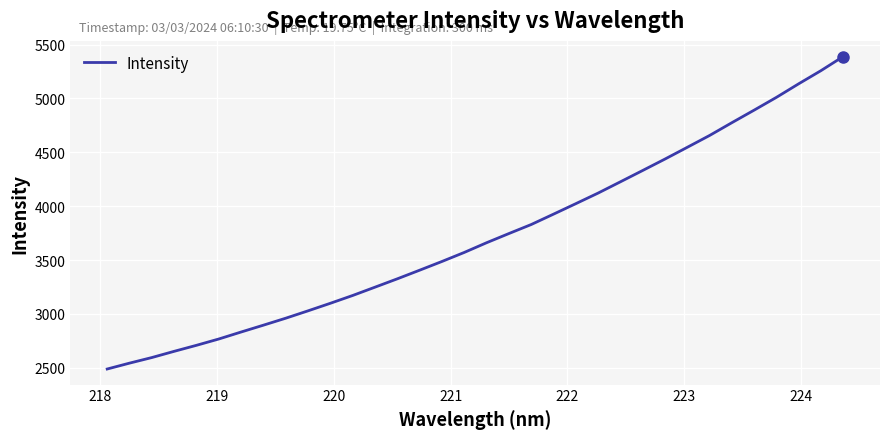

Count the number of data series in this chart.

1